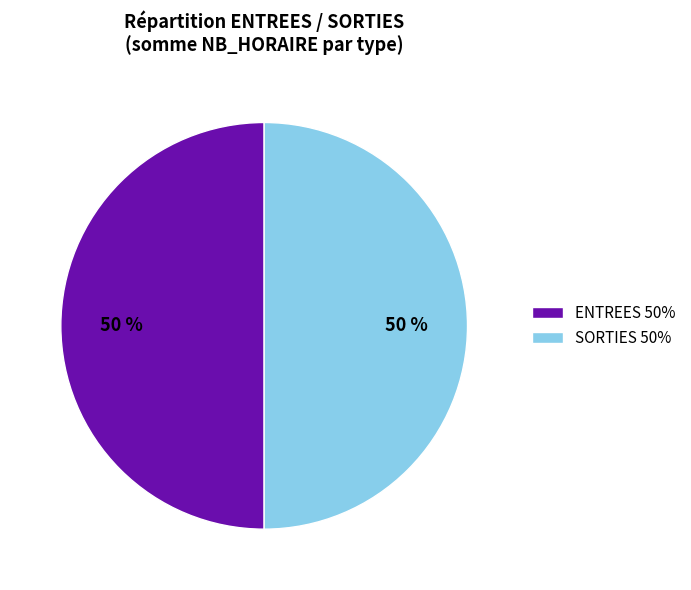

Approximately how many times larger is the value at ENTREES 50% compared to SORTIES 50%?

1.0